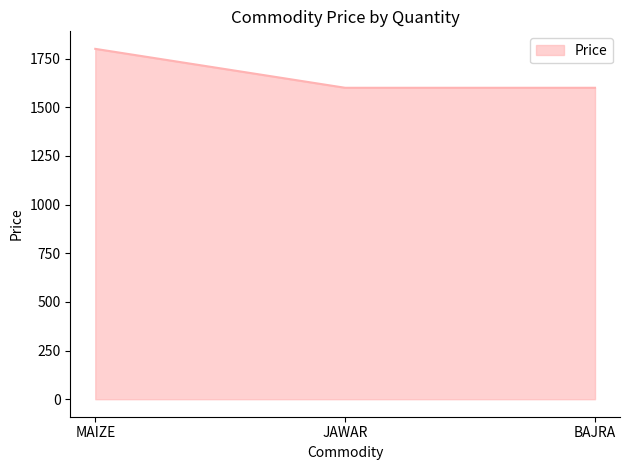

What is the sum of all values?

5000